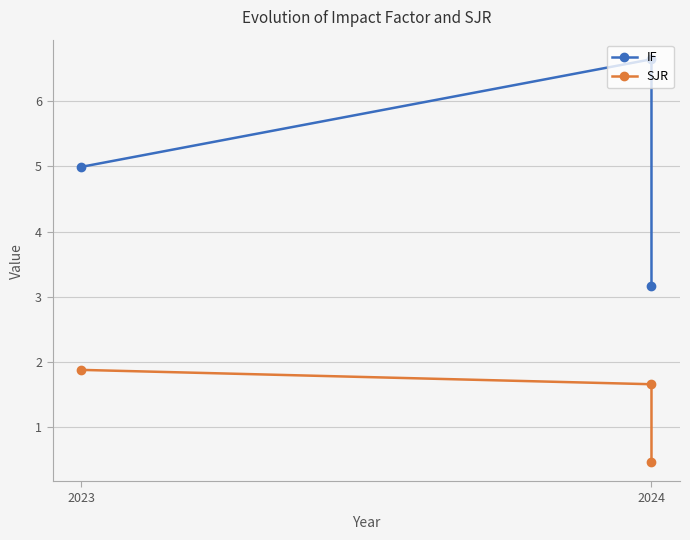

Which label corresponds to the largest value in the chart?

2024